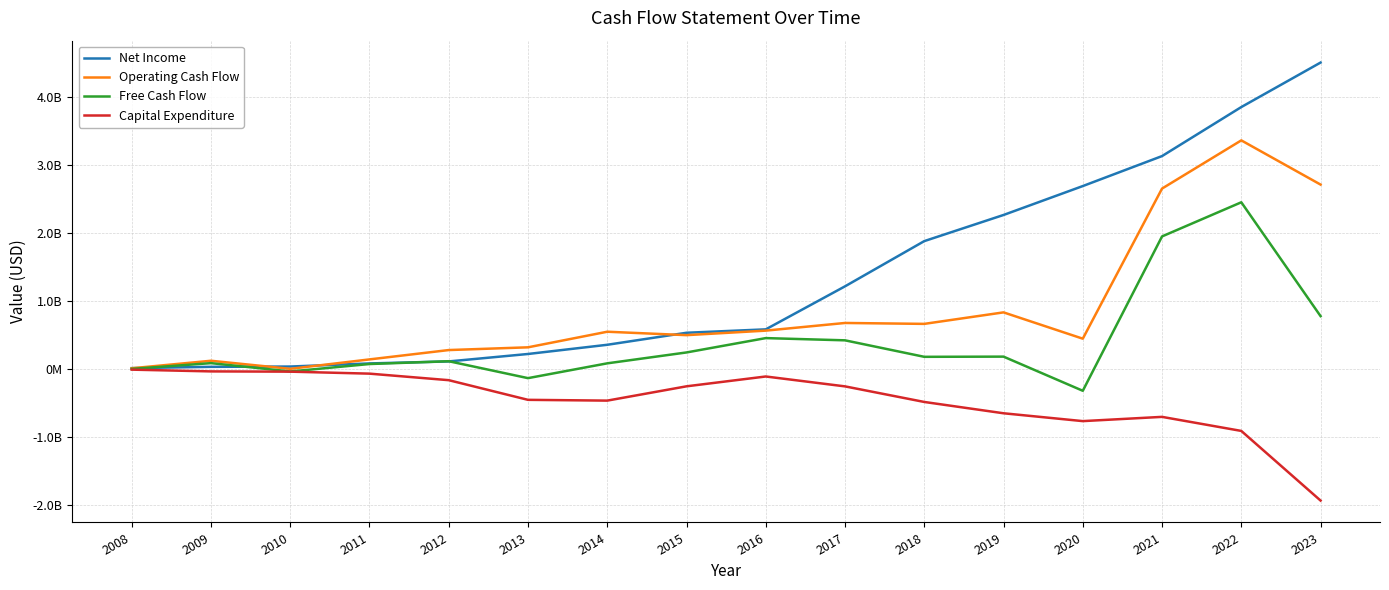

List the series in order of their overall mean, lowest first.

Capital Expenditure, Free Cash Flow, Operating Cash Flow, Net Income